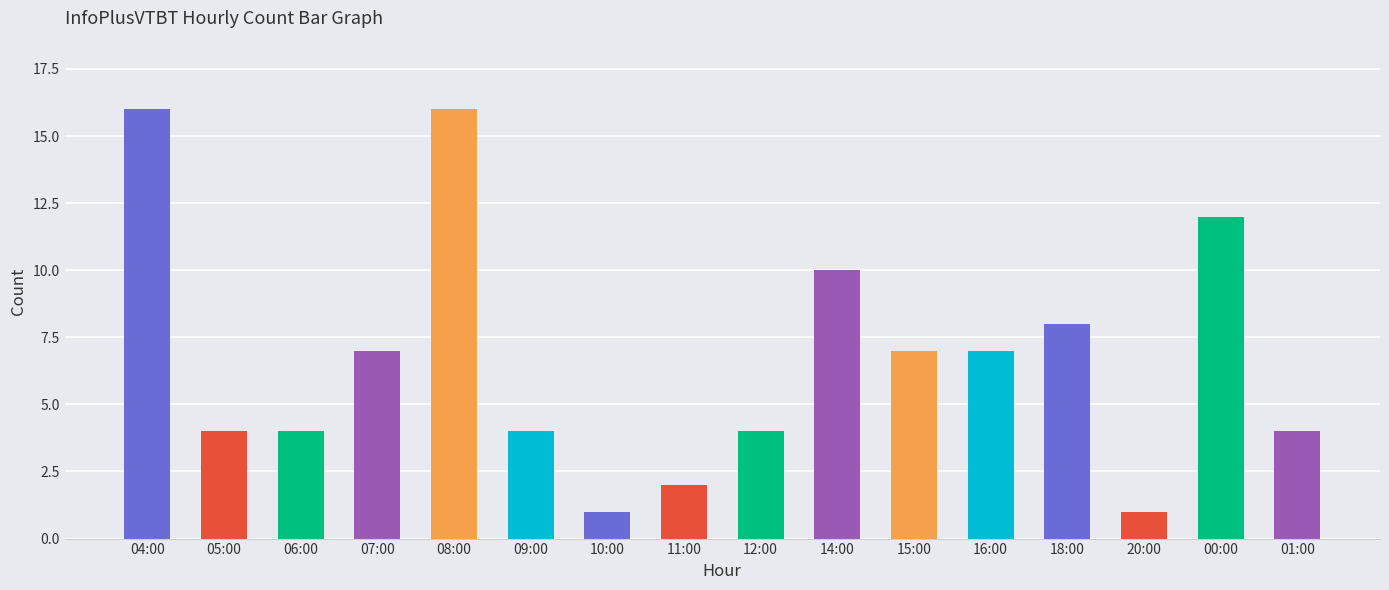

What is the greatest value displayed?

16